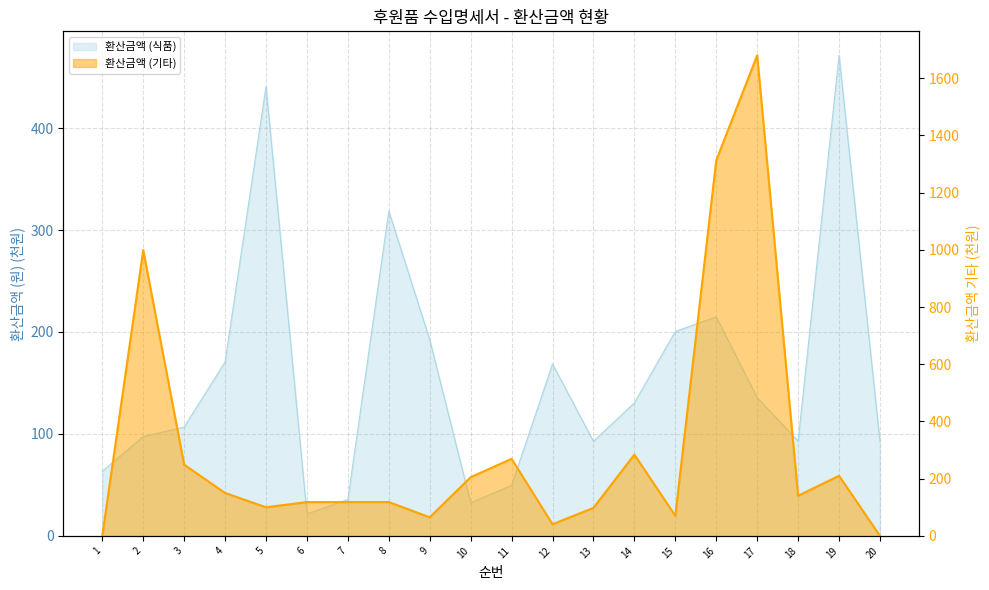

Where do 환산금액 (기타) and 환산금액 (식품) first cross each other?

1 and 2